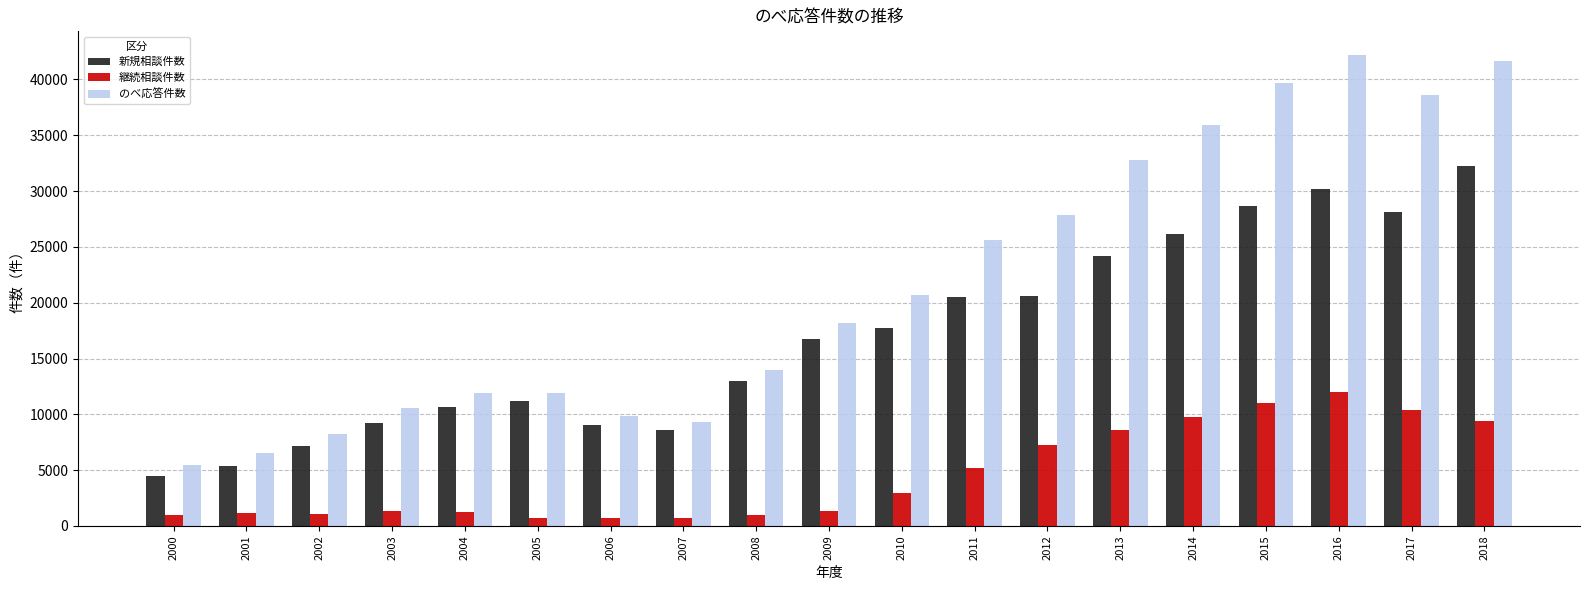

At which category is the sum across all series the highest?

2016